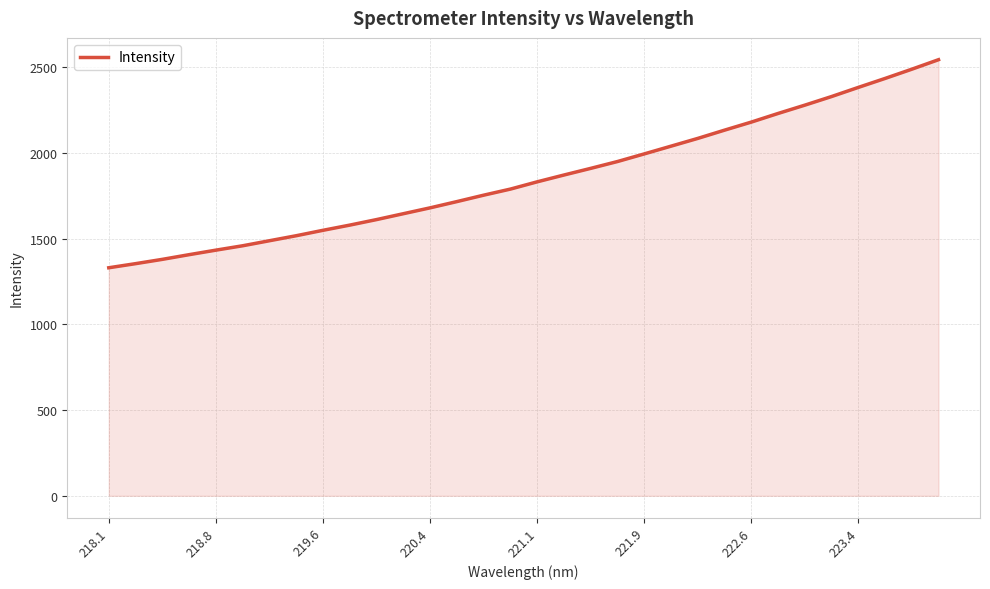

True or false: the data has more than 0 interior local peaks.

False